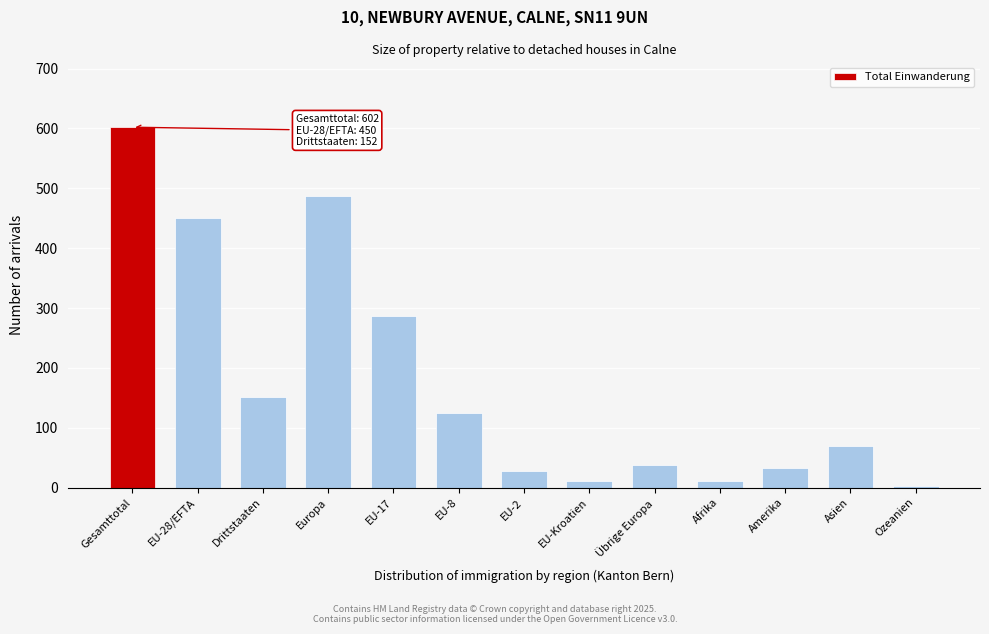

Reading right to left, extract all data points from this chart.

Ozeanien=3	Asien=69	Amerika=32	Afrika=11	Übrige Europa=37	EU-Kroatien=11	EU-2=28	EU-8=125	EU-17=286	Europa=487	Drittstaaten=152	EU-28/EFTA=450	Gesamttotal=602